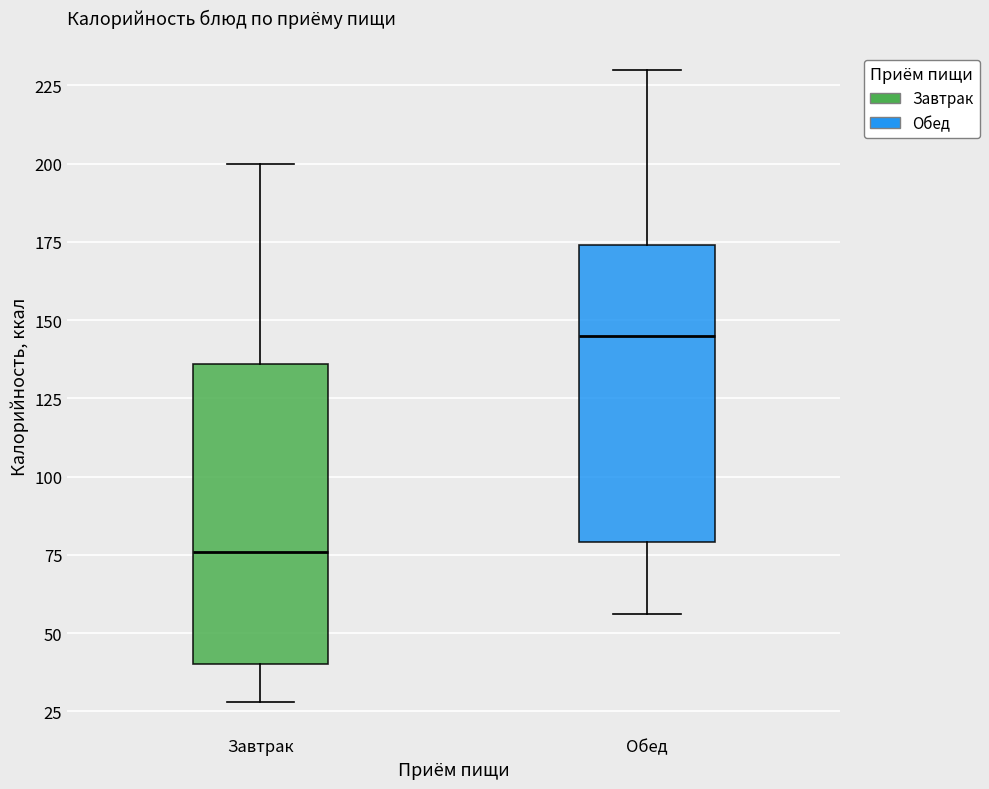

Where does the lower whisker of the box for Завтрак end on the y-axis? The values are not printed on the chart, so give them approximately, as read against the axis.

30